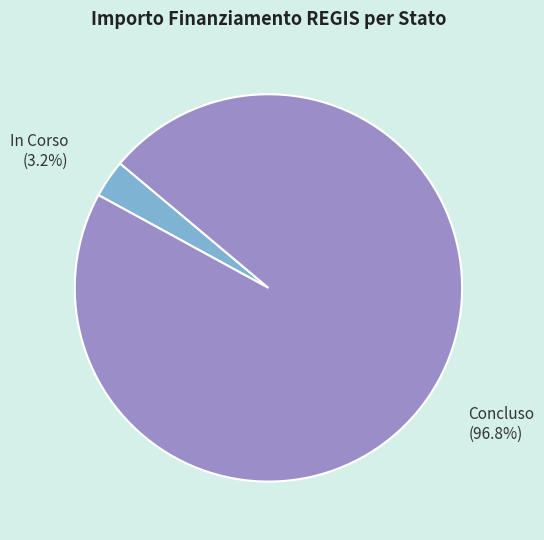

To the nearest percent, what is the average slice percentage?

50%